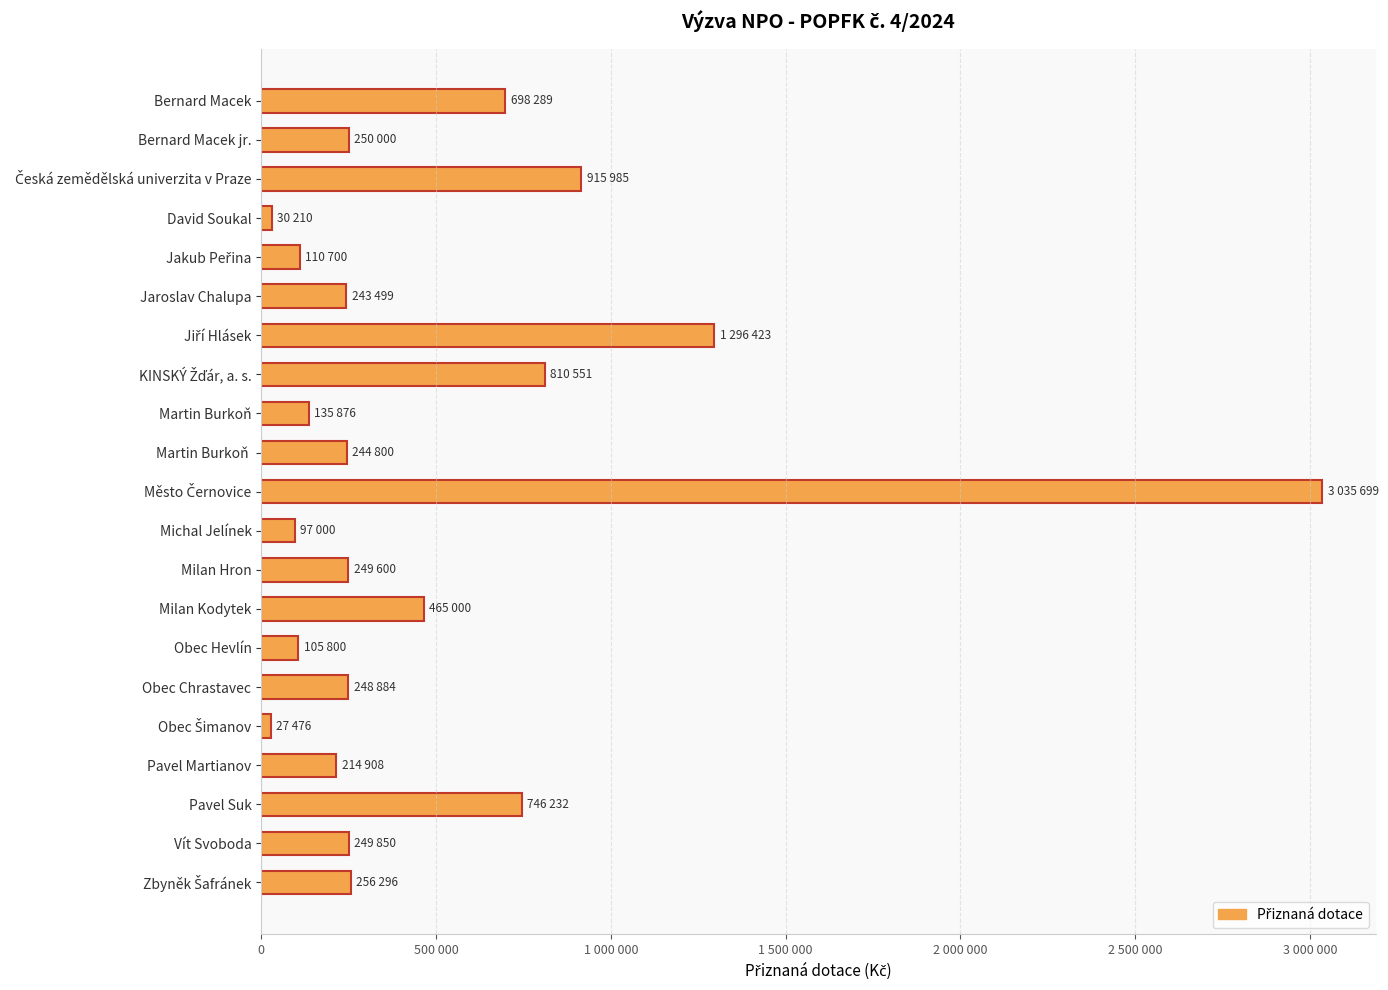

Are the bars horizontal?

Yes